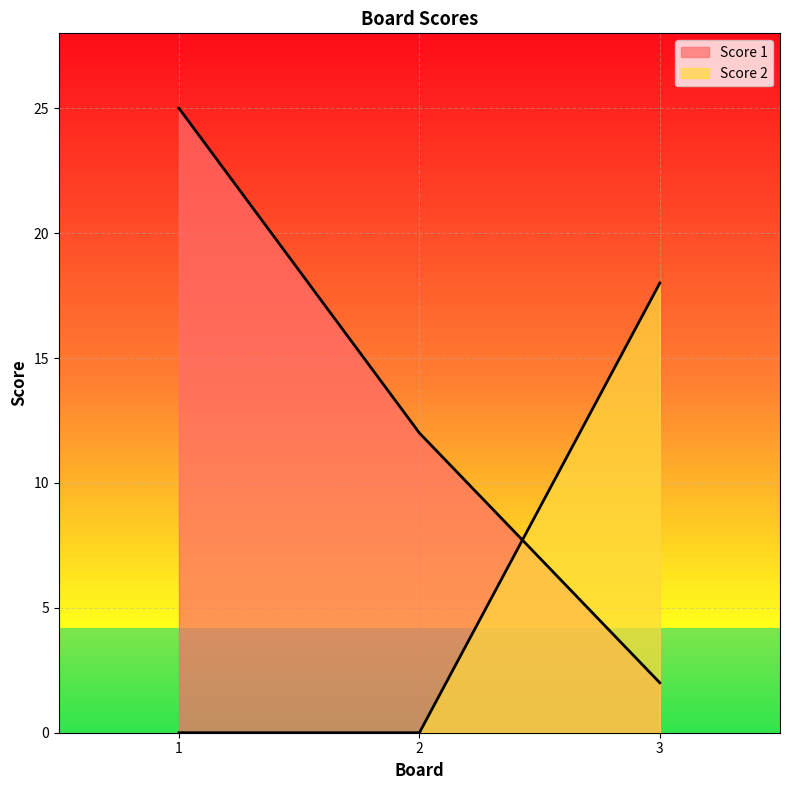

What is the maximum value shown in the chart?

25